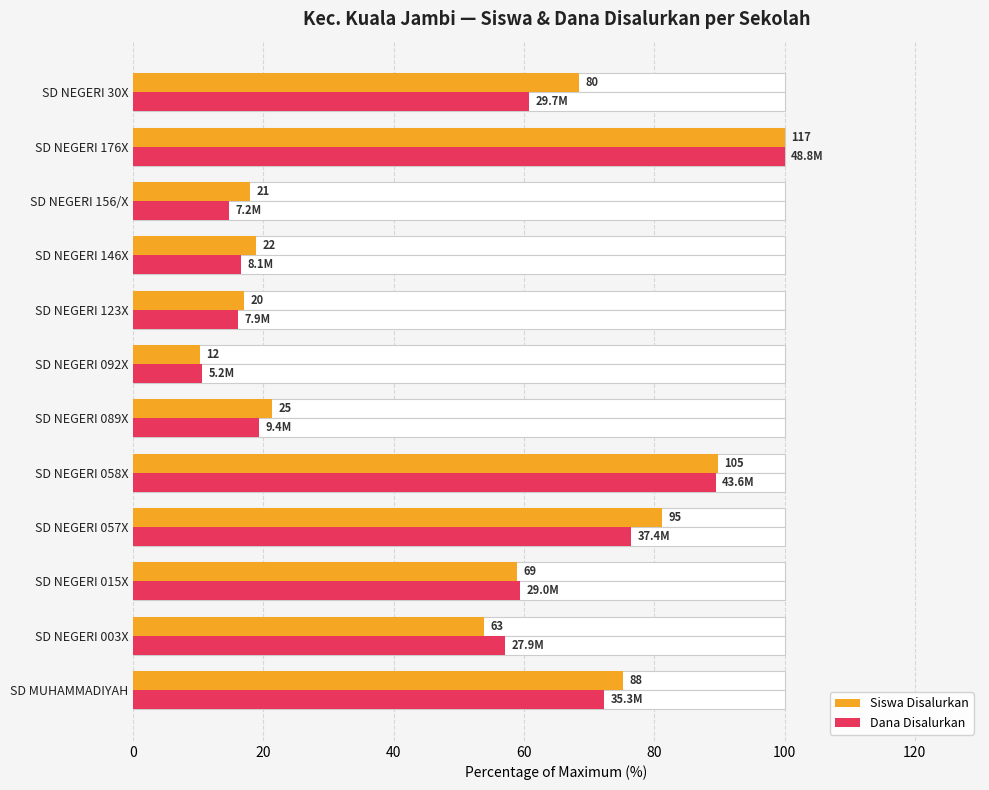

What is the smallest value displayed?

10.3